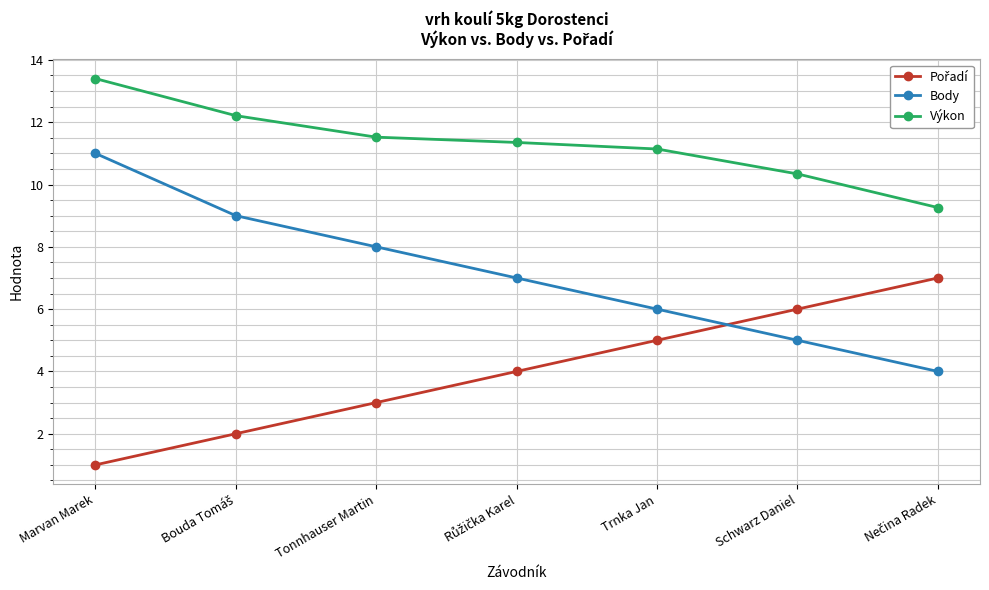

What is the value of the Výkon point at the 7th from the left?

9.3